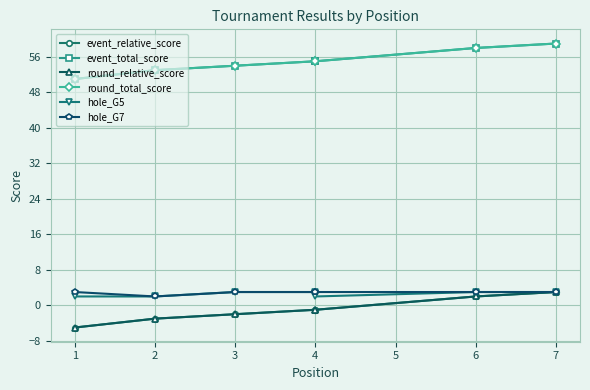

How many hole_G7 values are between 3 and 4?

6